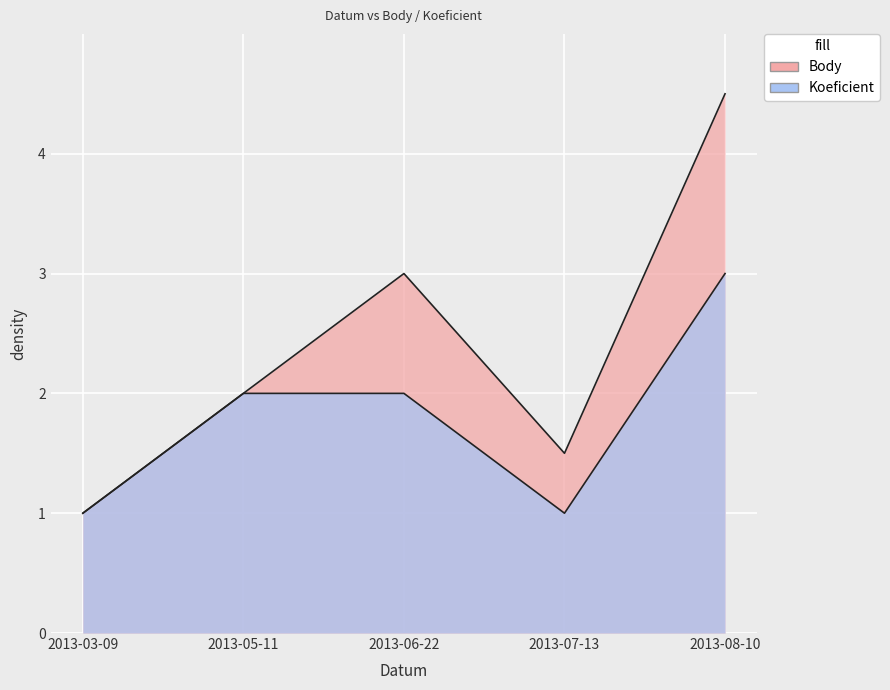

Reading left to right, extract all data points from this chart.

Body: 1.0	2.0	3.0	1.5	4.5
Koeficient: 1.0	2.0	2.0	1.0	3.0